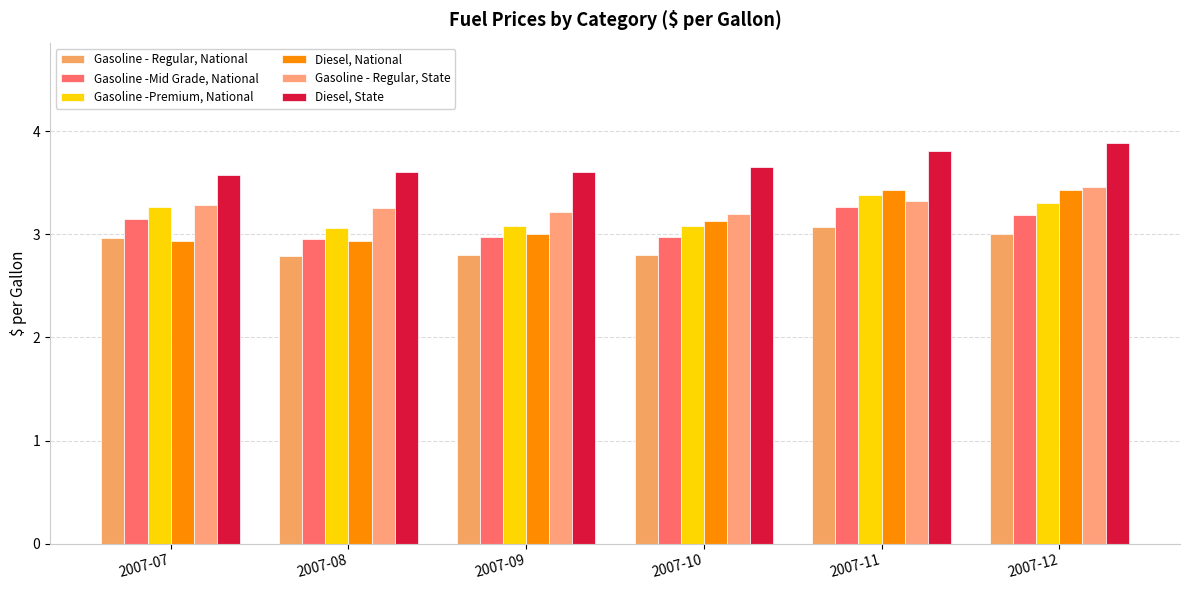

Which series has the largest total across all categories?

Diesel, State